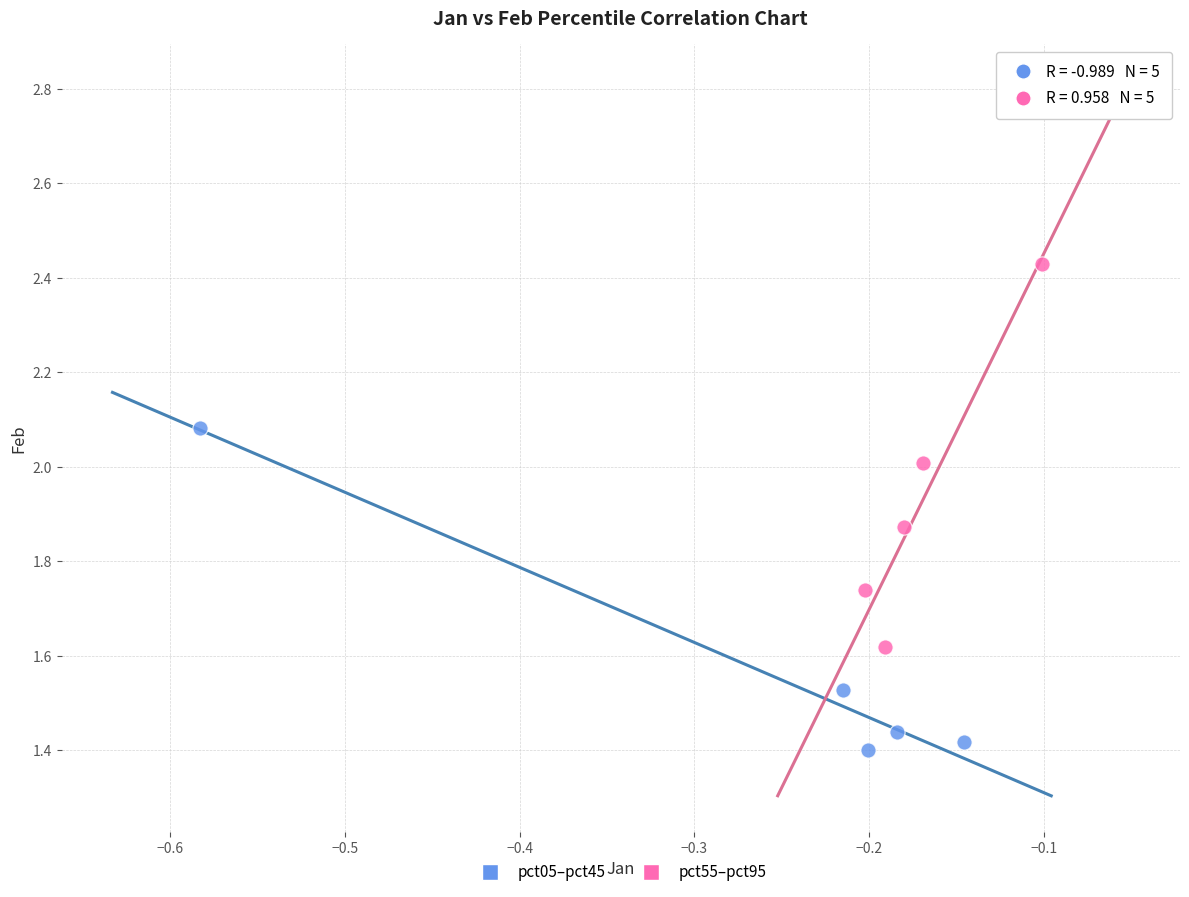

Which series contains the lowest Y value?

pct05–pct45